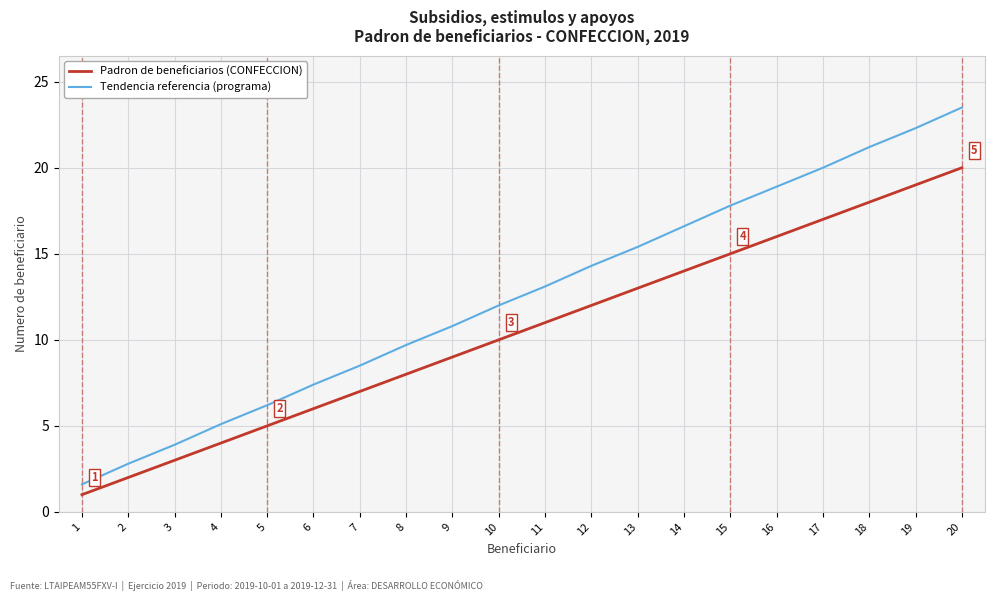

True or false: Padron de beneficiarios (CONFECCION) has more than 1 points higher than both neighbors.

False